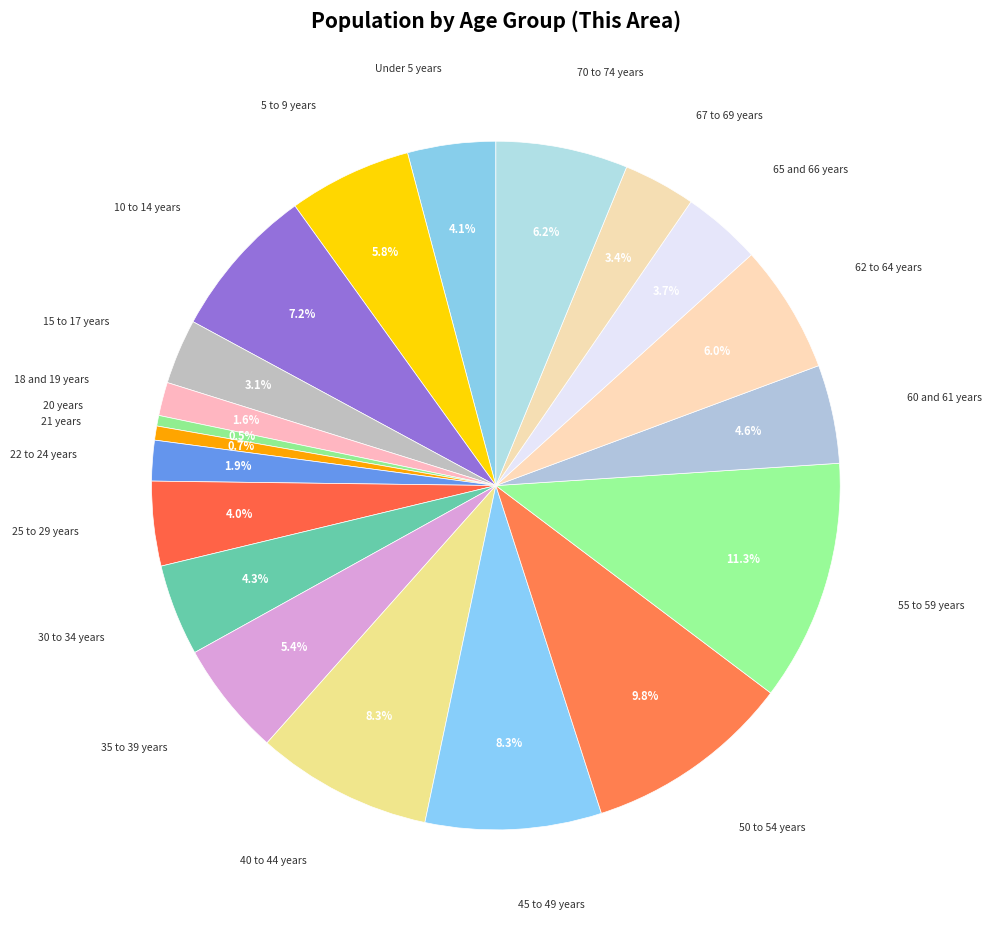

To the nearest percent, what is the average slice percentage?

5%